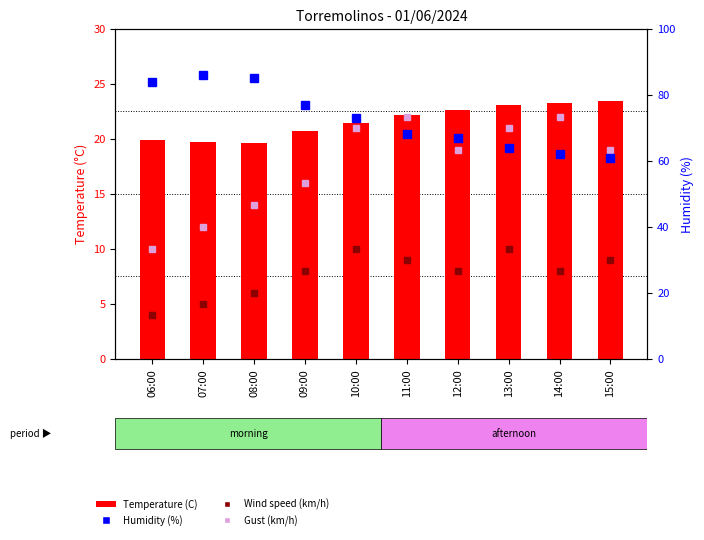

What is the difference between the highest and lowest values at 07:00?

81.0